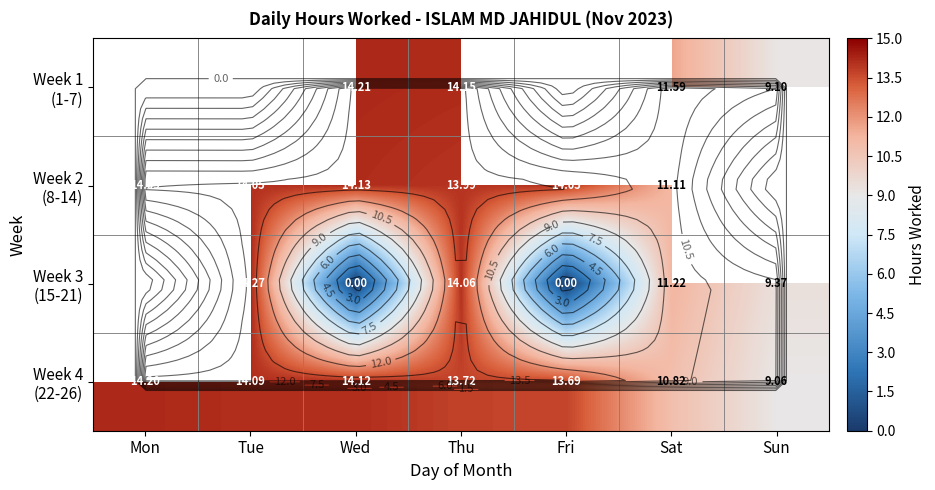

The value of Week 4 (22-26) at Thu is 13.7. True or false?

True